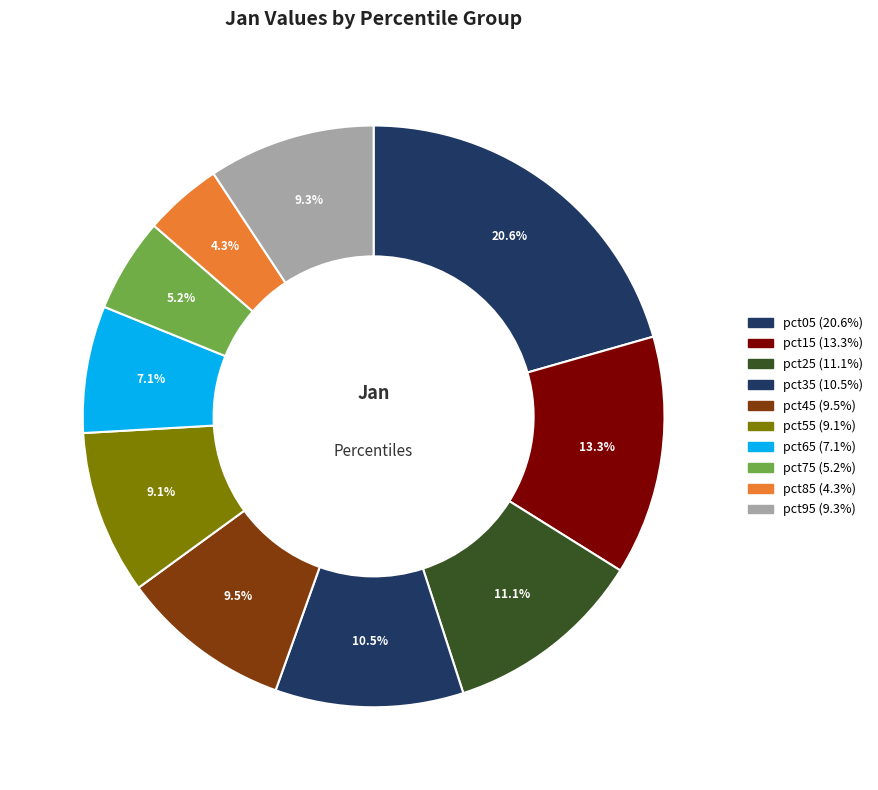

What percentage is NOT represented by pct75?

94.8%